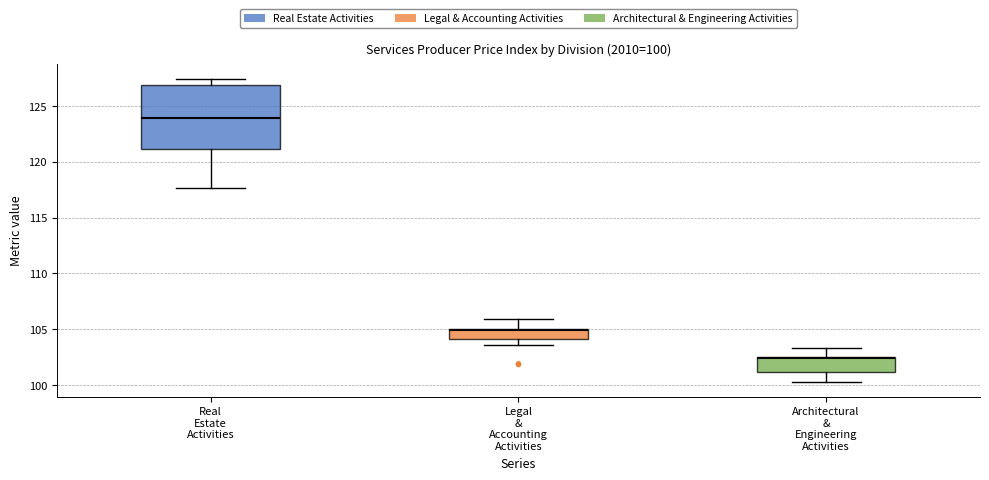

Comparing the boxes themselves (not the whiskers), which one is the tallest?

Real Estate Activities